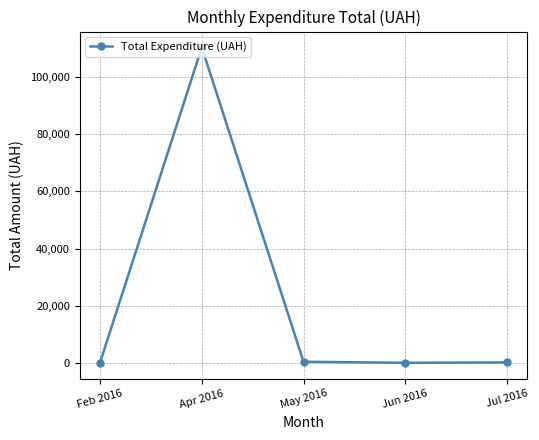

What is the label of the 5th point from the left?

Jul 2016